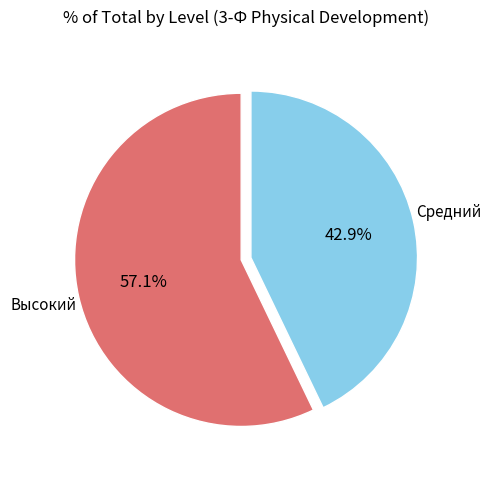

Between Средний and Высокий, which is larger?

Высокий